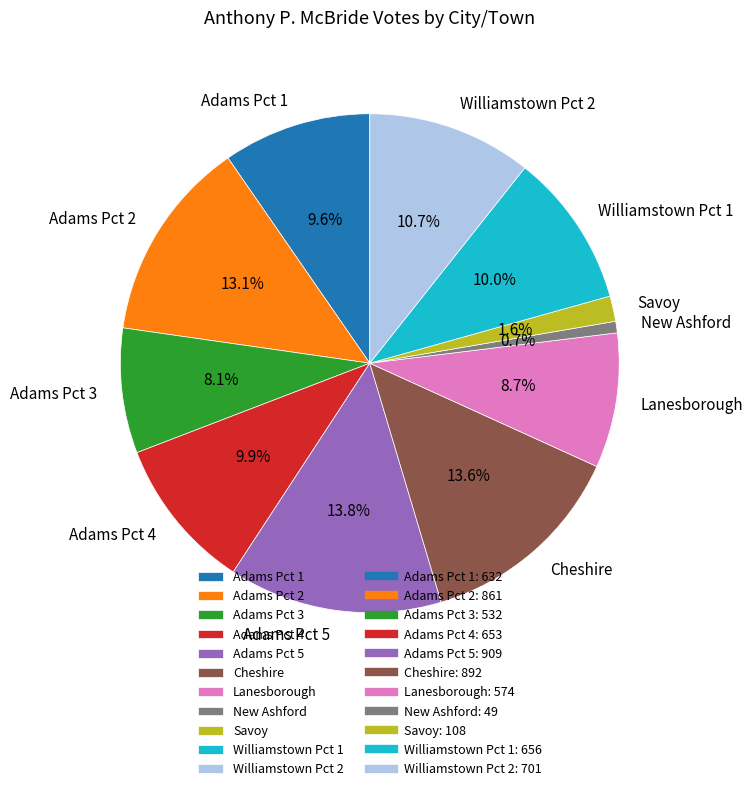

To the nearest percent, what is the average slice percentage?

9%